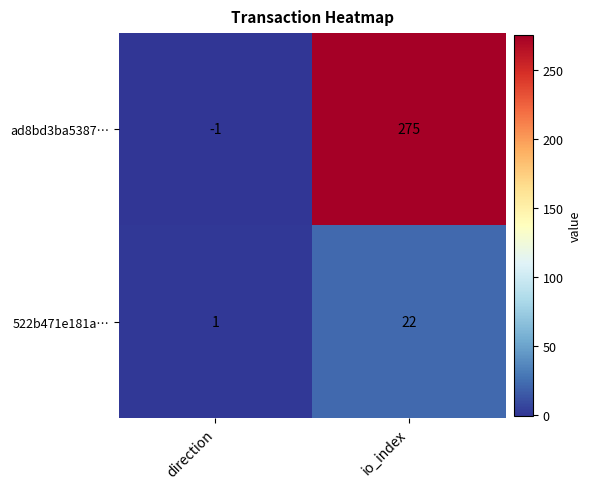

Which series has the largest range (max minus min)?

ad8bd3ba5387…